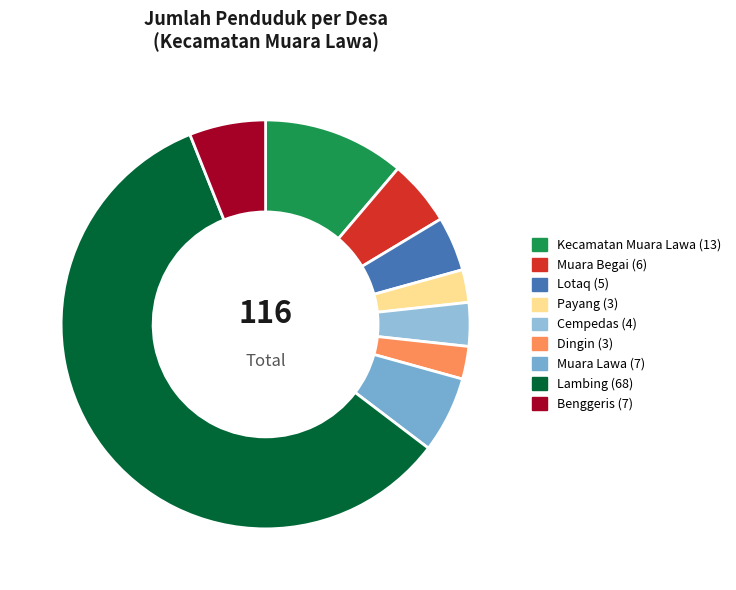

To the nearest percent, what is the average slice percentage?

11%